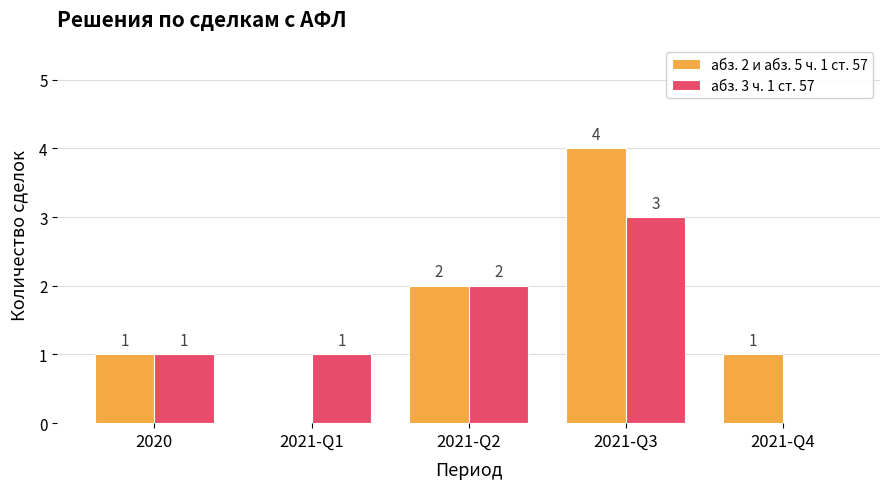

What is the sum of the абз. 2 и абз. 5 ч. 1 ст. 57 values at 2021-Q3 and 2021-Q4?

5